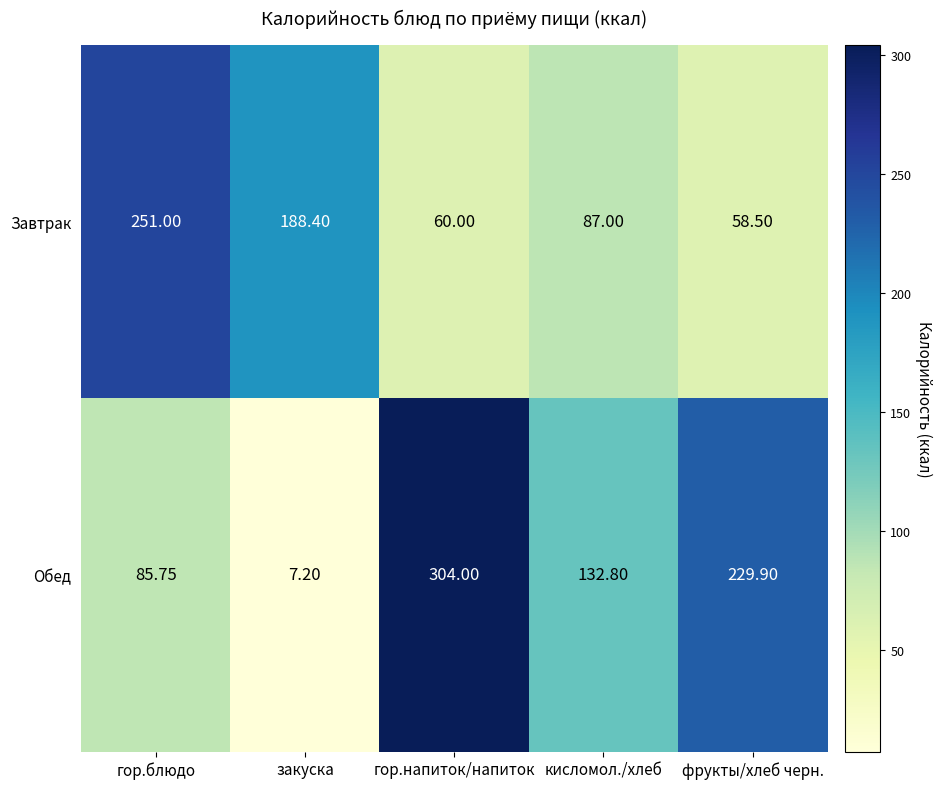

Which label corresponds to the largest value in the chart?

гор.напиток/напиток